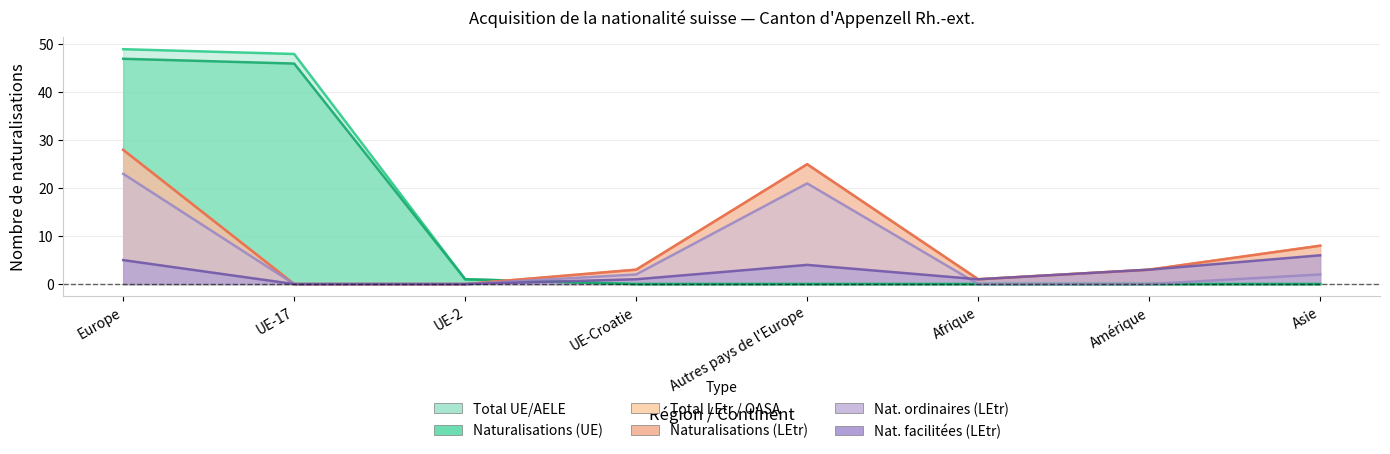

Is the value of Naturalisations (LEtr) at Amérique greater than the value of Nat. facilitées (LEtr) at UE-2?

Yes